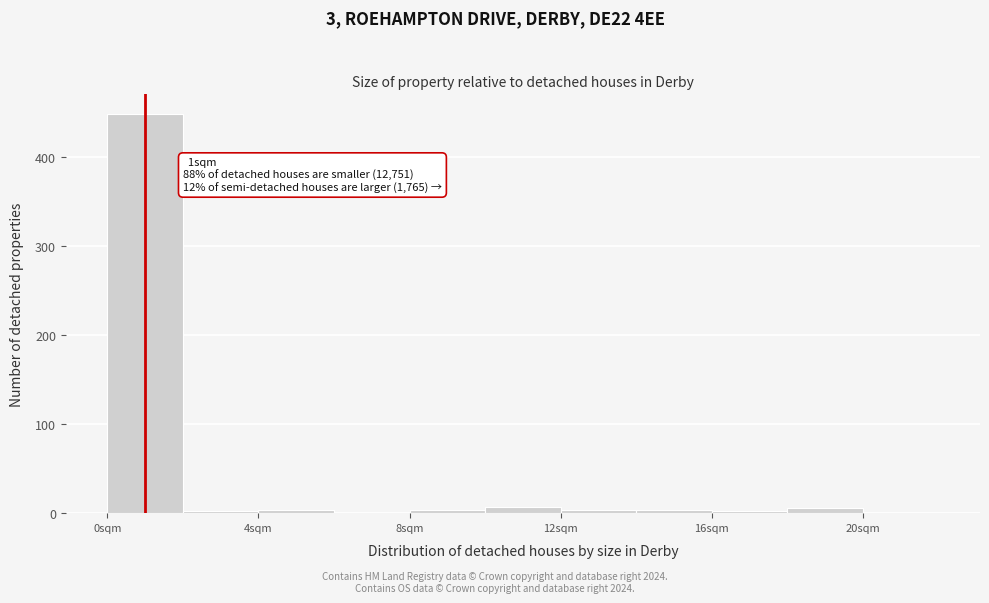

Over which range of the x-axis is the bar tallest?

0 to 2